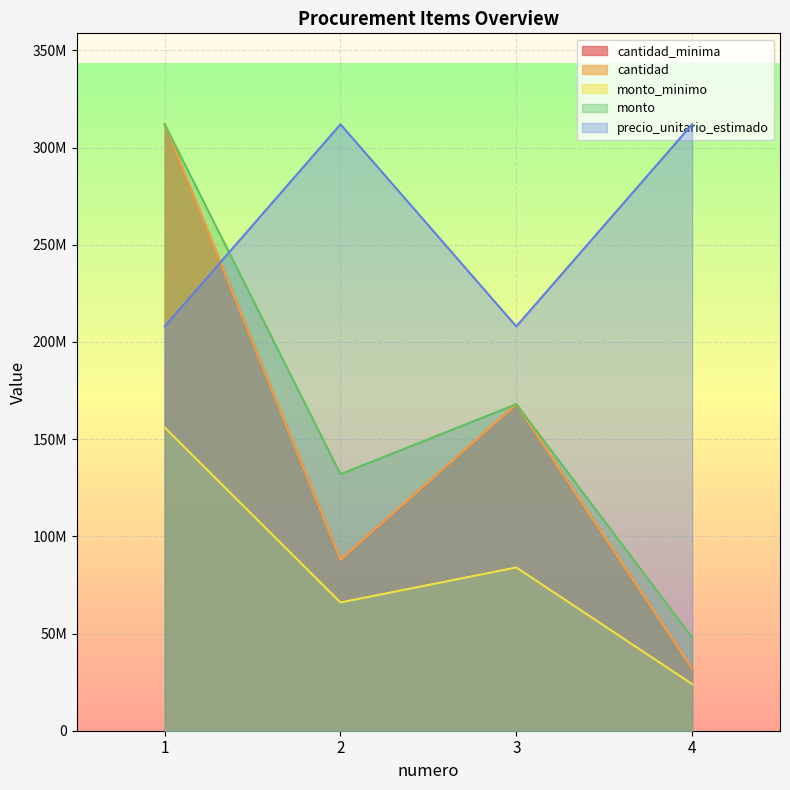

Reading left to right, what are all the values shown in this chart?

cantidad_minima: 1=312000000	2=88000000	3=168000000	4=32000000
cantidad: 1=312000000	2=88000000	3=168000000	4=32000000
monto_minimo: 1=156000000	2=66000000	3=84000000	4=24000000
monto: 1=312000000	2=132000000	3=168000000	4=48000000
precio_unitario_estimado: 1=208000000	2=312000000	3=208000000	4=312000000